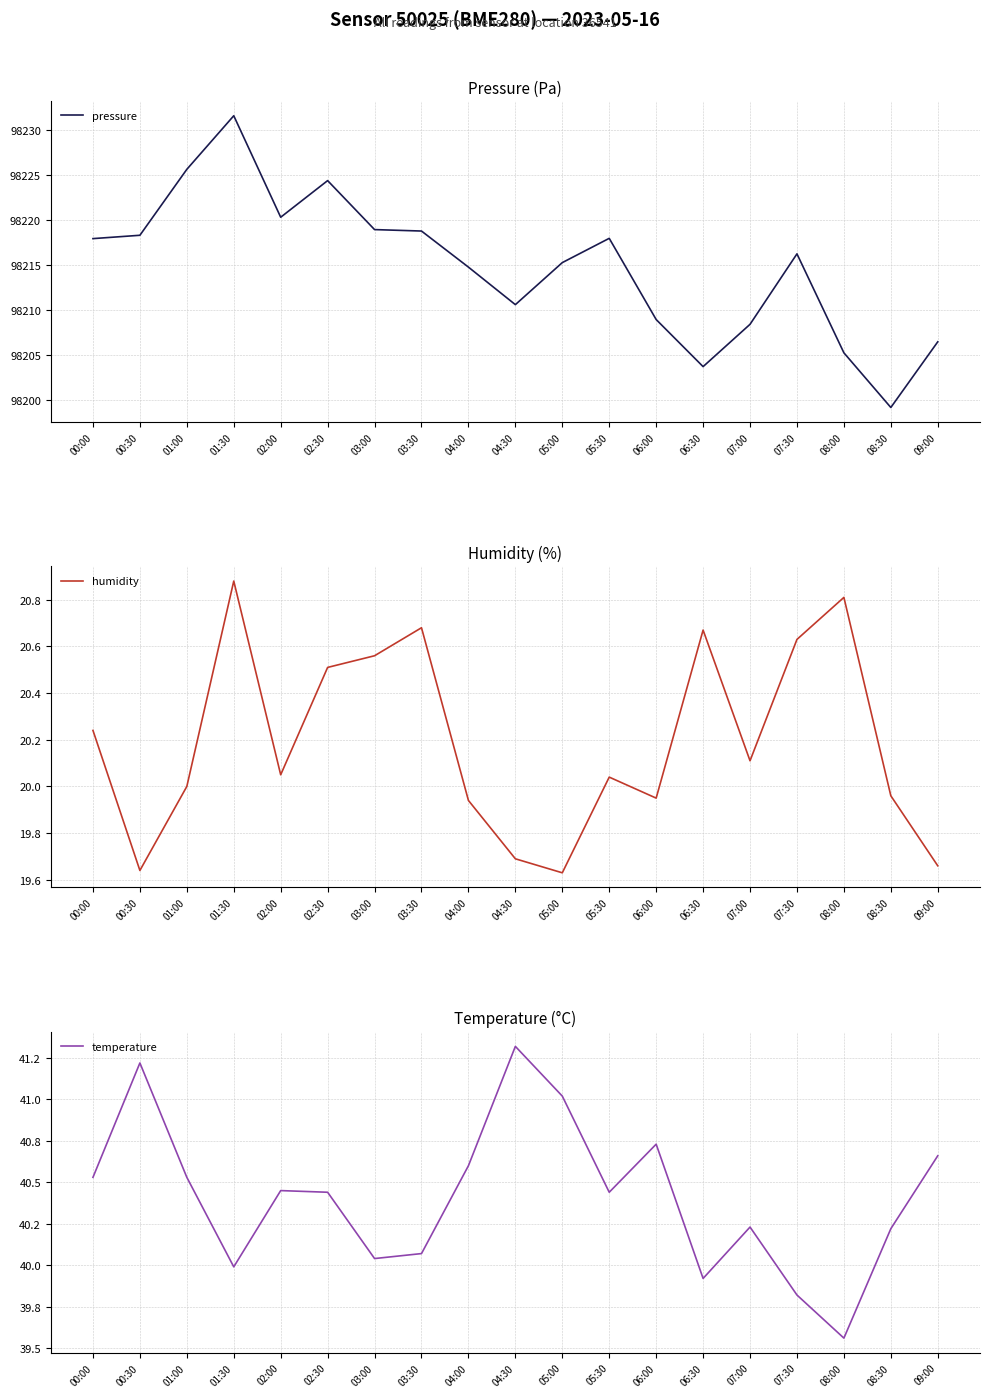

At which category does humidity reach its first local peak?

01:30